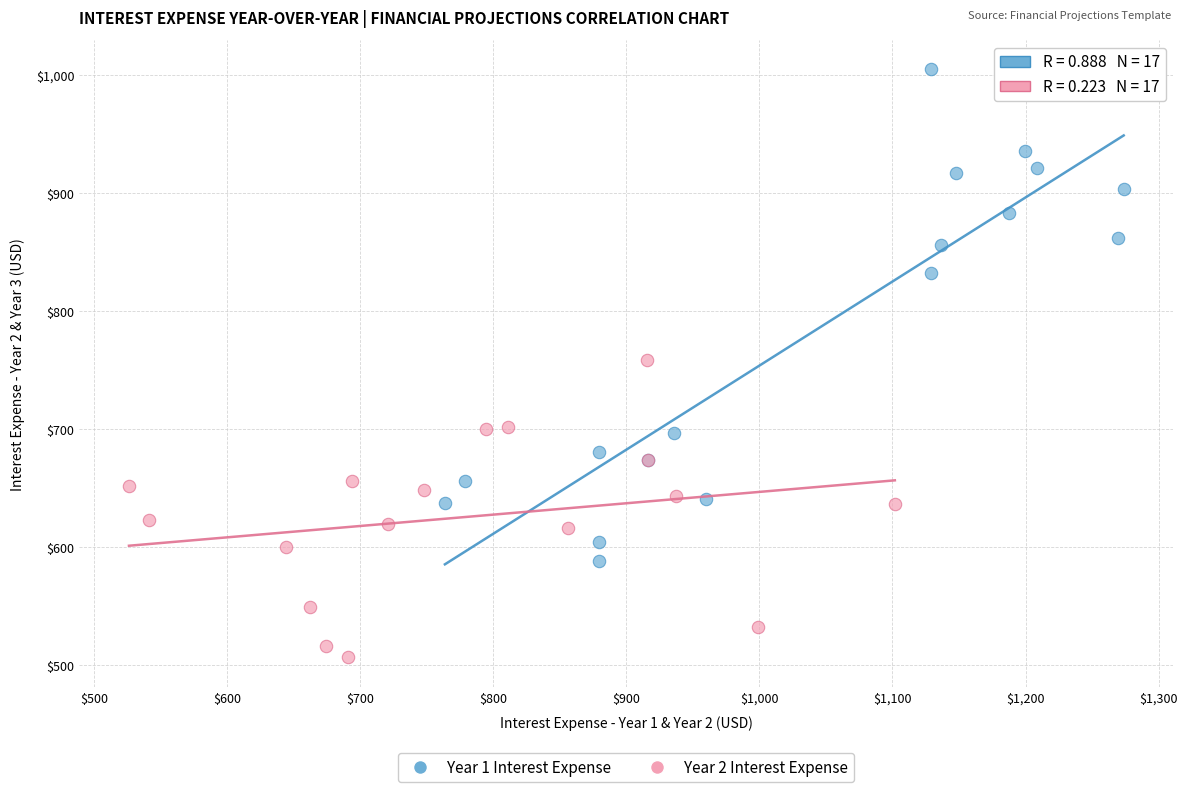

Which series contains the lowest Y value?

Year 2 Interest Expense